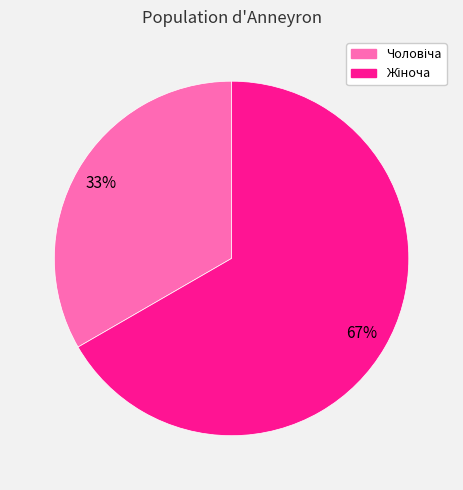

Is there a majority slice in this chart?

Yes